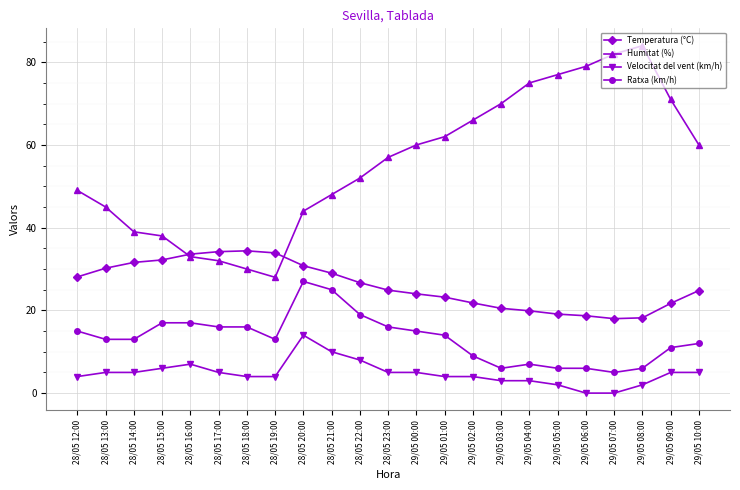

Rank the series by their maximum value, from highest to lowest.

Humitat (%), Temperatura (°C), Ratxa (km/h), Velocitat del vent (km/h)